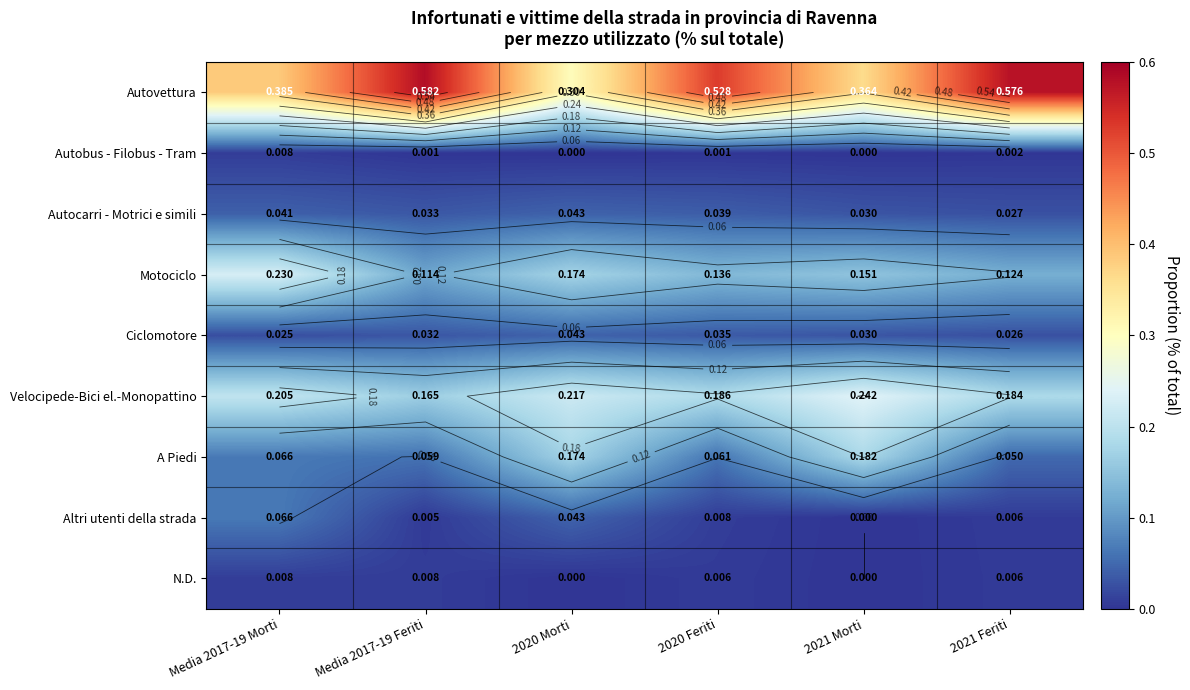

What is the difference between the A Piedi values at 2021 Morti and Media 2017-19 Morti?

0.1